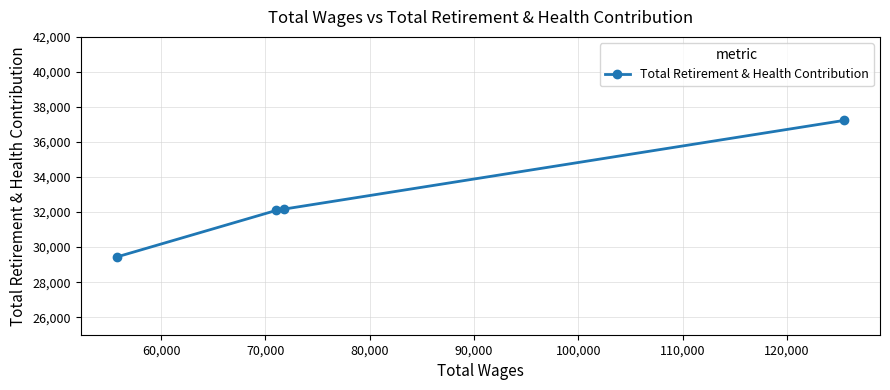

What is the greatest value displayed?

37229